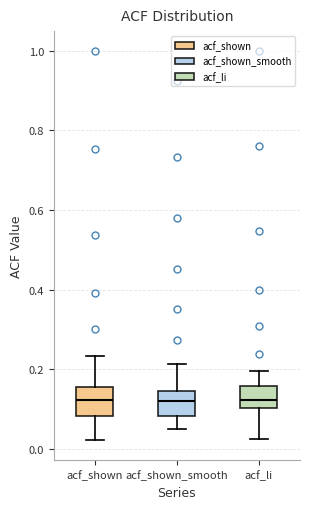

Reading left to right, read every box against the y-axis: the position of its median line, the range the box covers, and the ends of its whiskers. The values are not printed on the chart, so give them approximately, as read against the axis.

acf_shown: median 0.12, box 0.08 to 0.16, whiskers 0.02 to 0.24
acf_shown_smooth: median 0.12, box 0.08 to 0.14, whiskers 0.04 to 0.22
acf_li: median 0.12, box 0.10 to 0.16, whiskers 0.02 to 0.20